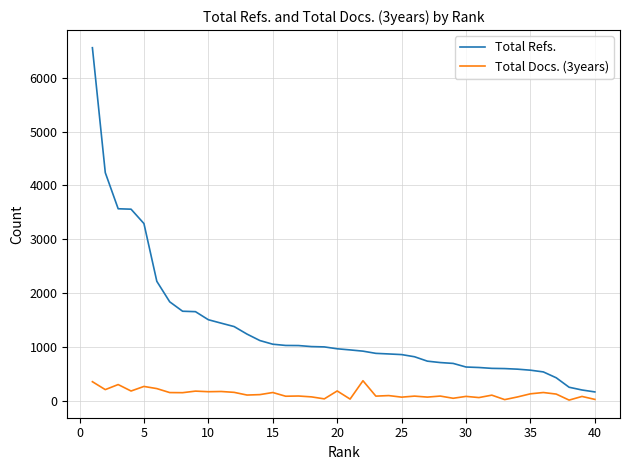

Rank the series by their average value, from highest to lowest.

Total Refs., Total Docs. (3years)